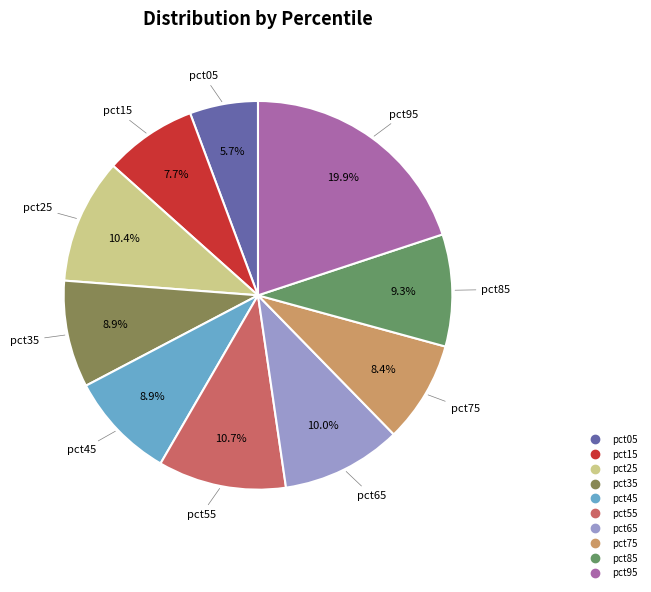

What is the largest slice in the pie chart?

pct95